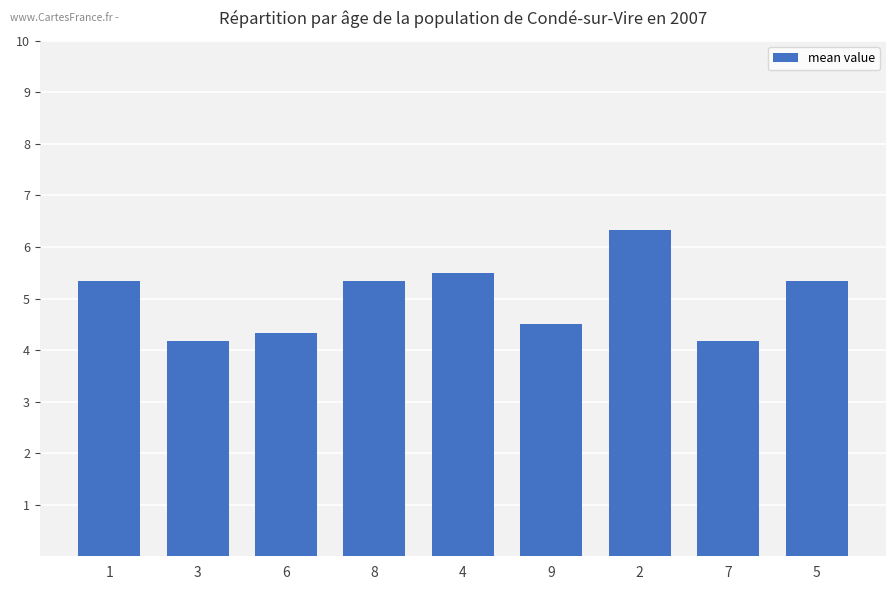

What is the label of the 3rd bar from the right?

2